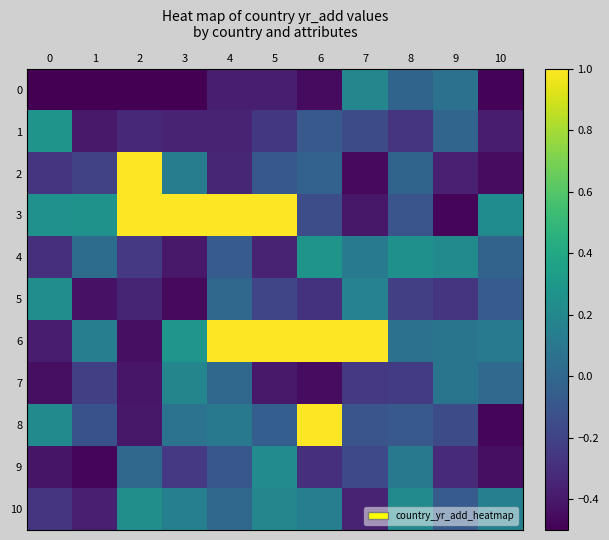

What is the total value across all series at 2?

-0.4